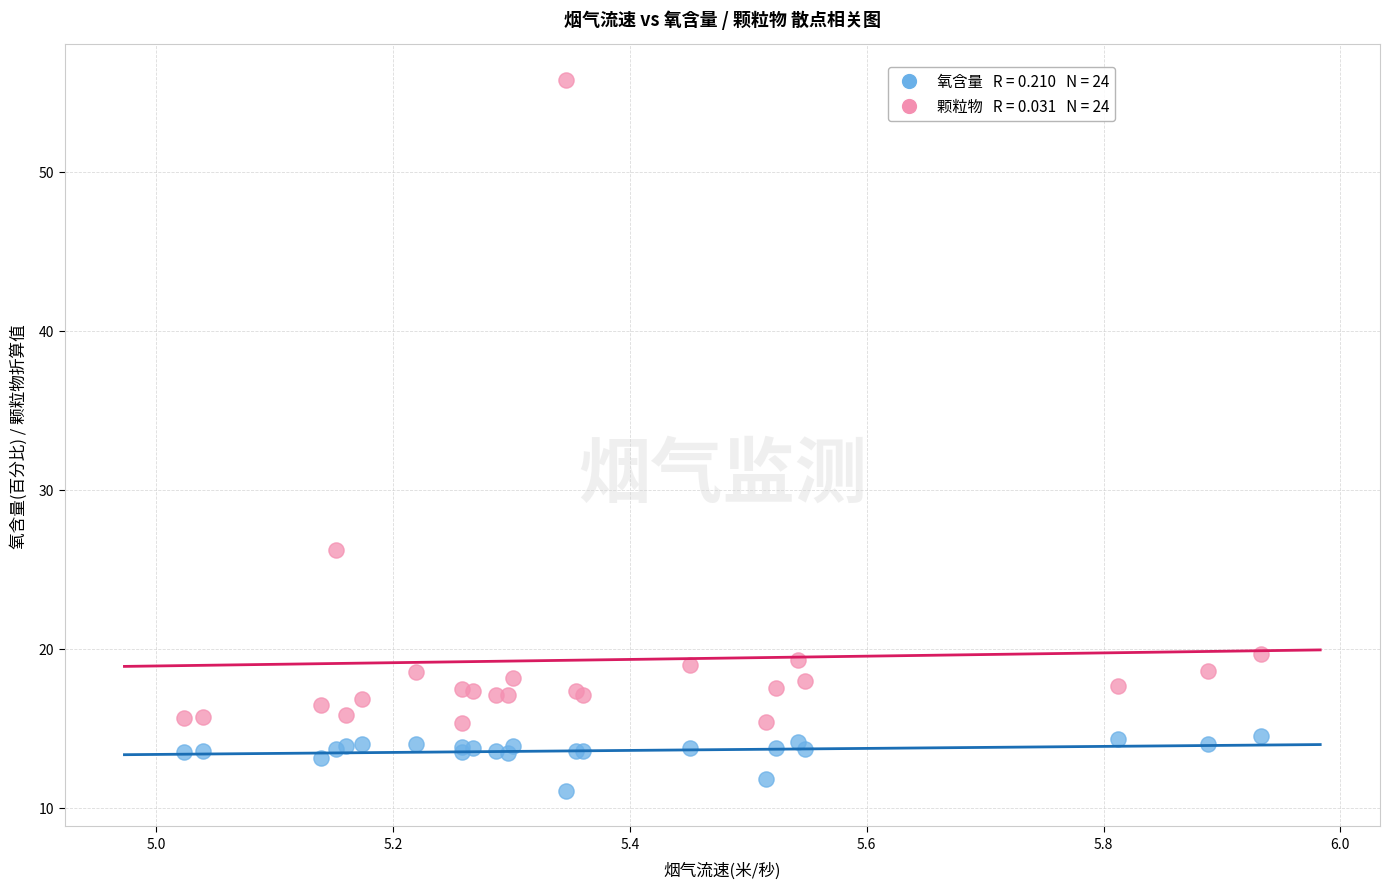

Across all series, what Y value is closest to 33?

26.2